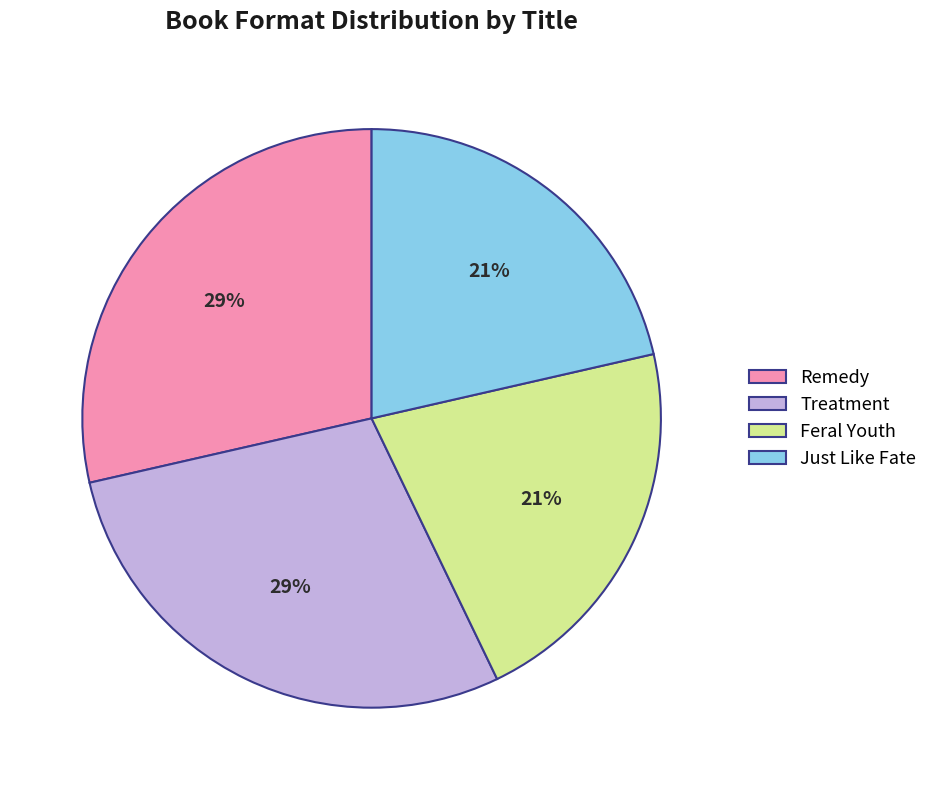

Is there a majority slice in this chart?

No